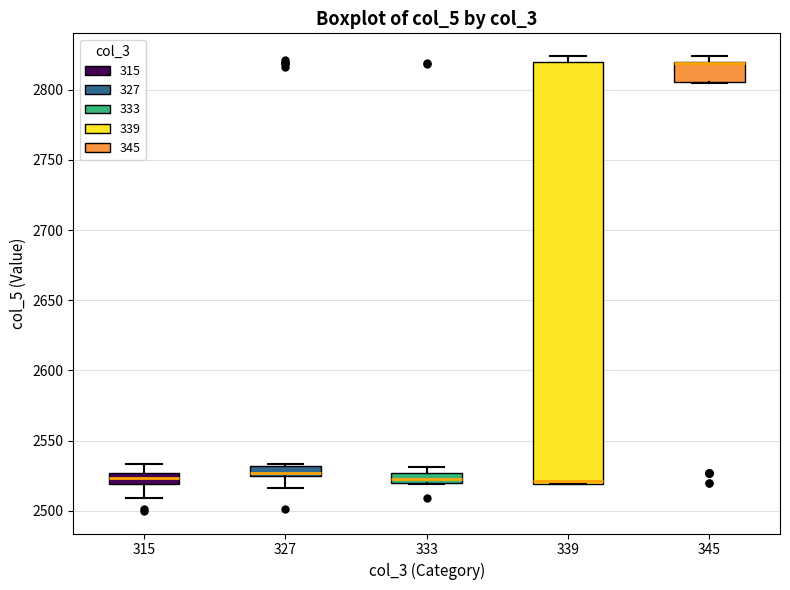

Where is the lower edge of the box at x = 339 on the y-axis? The values are not printed on the chart, so give them approximately, as read against the axis.

2520